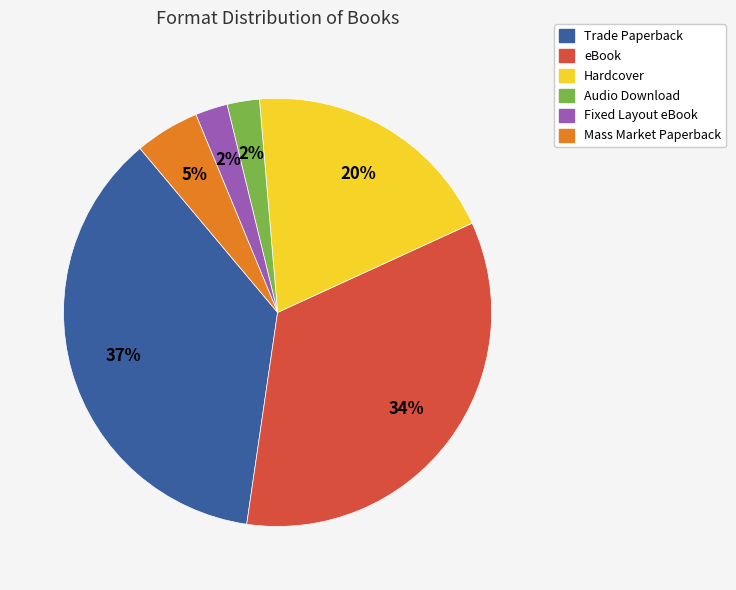

Which category has the biggest portion of the pie?

Trade Paperback